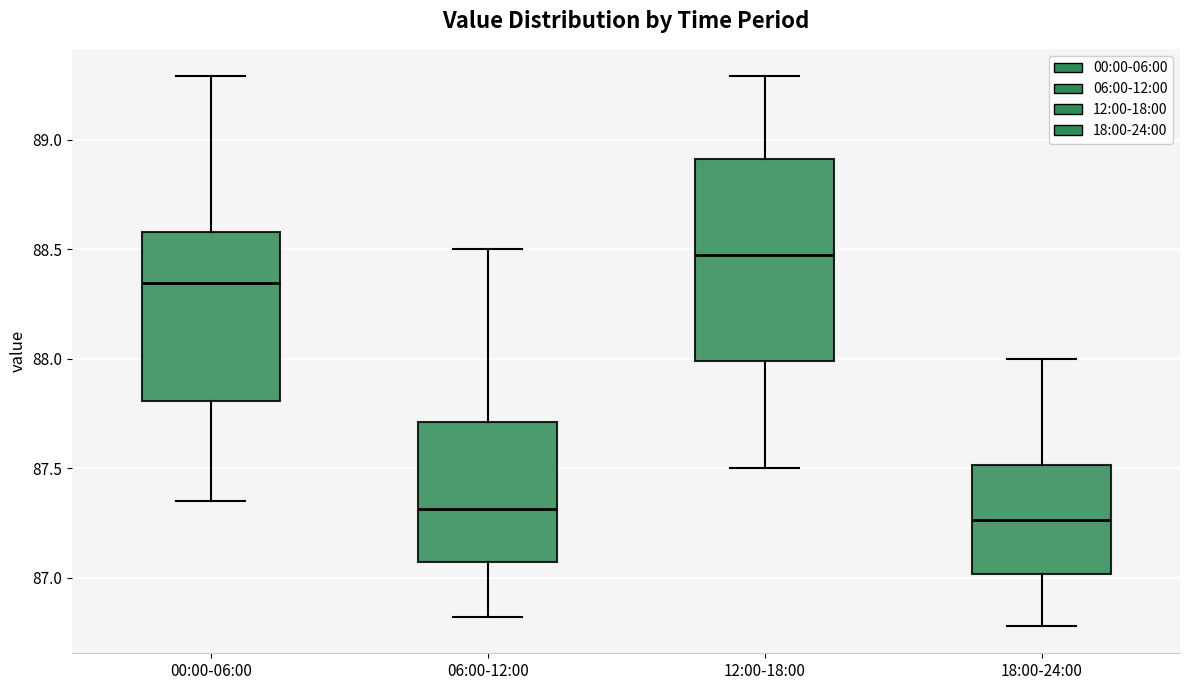

Which box is the tallest, from its lower edge to its upper edge?

12:00-18:00